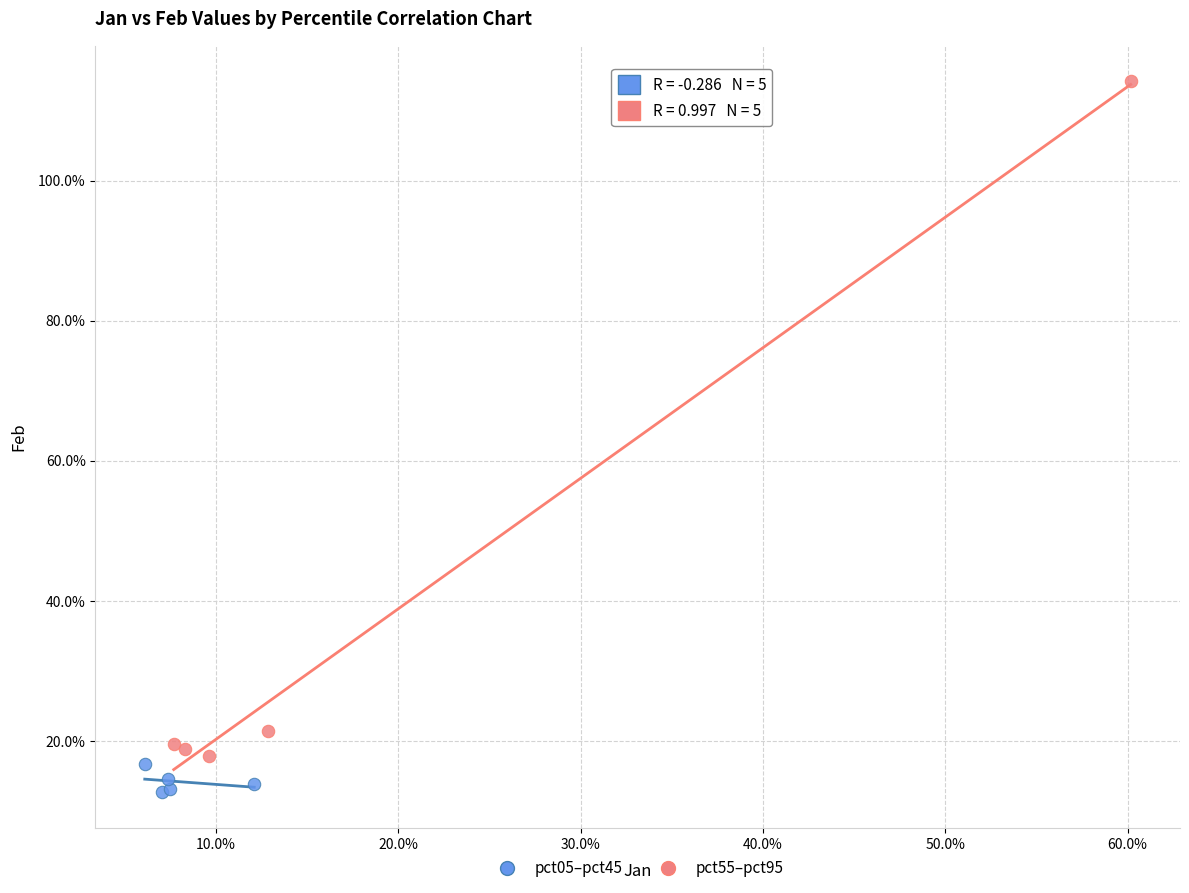

Which series contains the highest Y value?

pct55–pct95